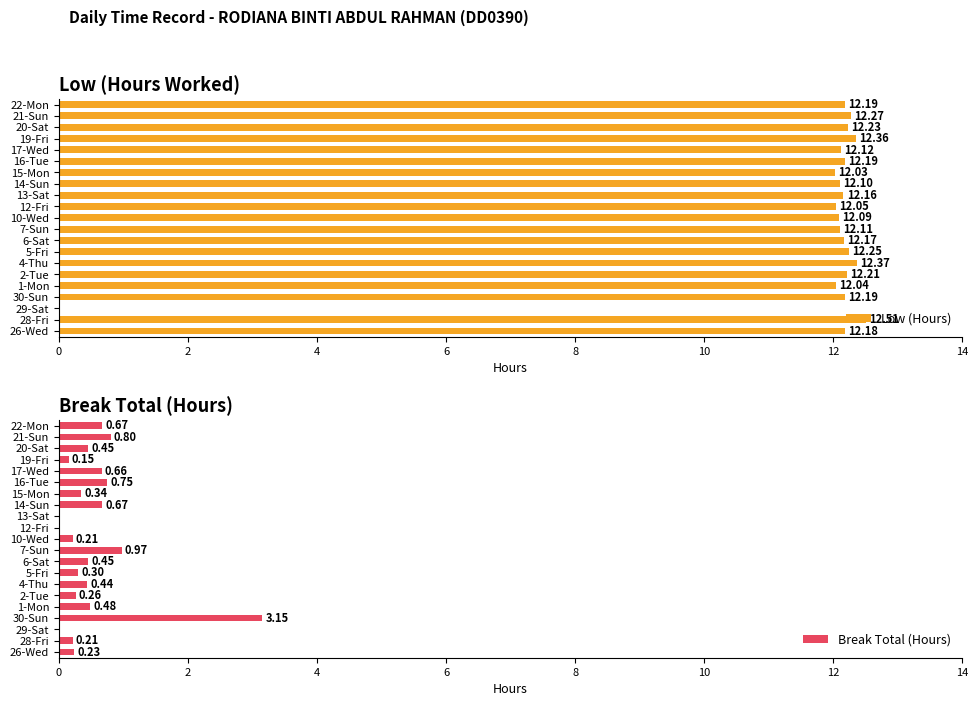

What is the sum of all Low (Hours) values?

243.8